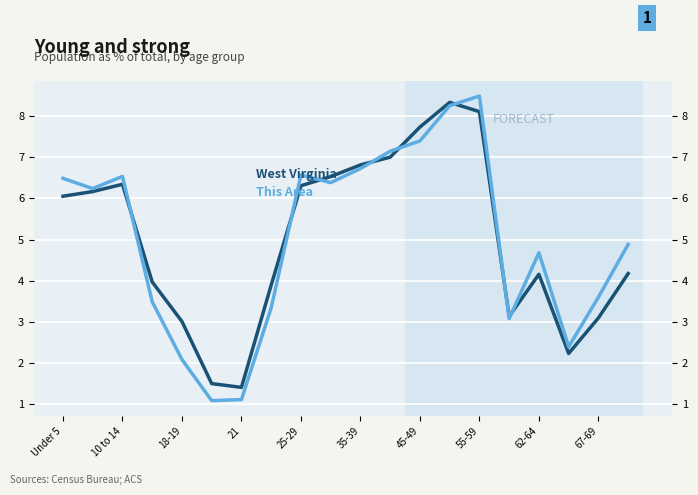

Between 10 to 14 and 35-39, which is larger?

35-39